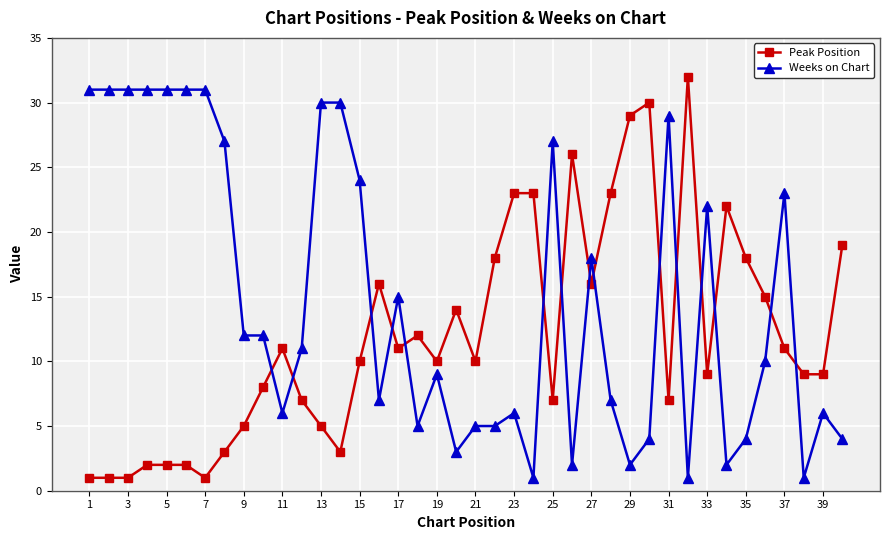

What is the average value of the Peak Position series?

12